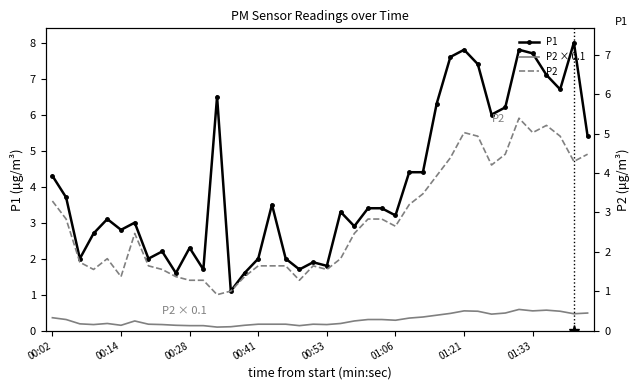

Rank the series by their average value, from highest to lowest.

P1, P2, P2 × 0.1